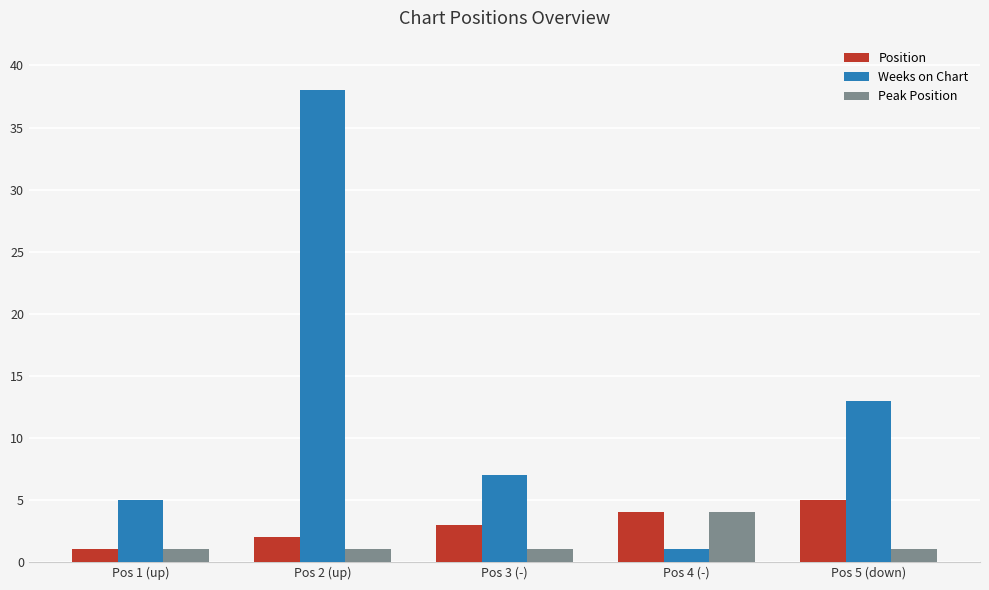

What is the smallest value displayed?

1